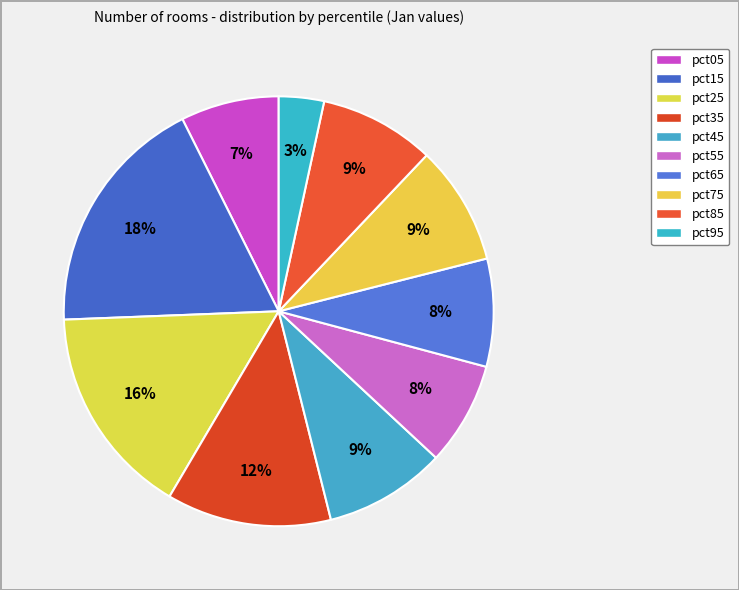

Does pct65 account for over 50% of the chart?

No